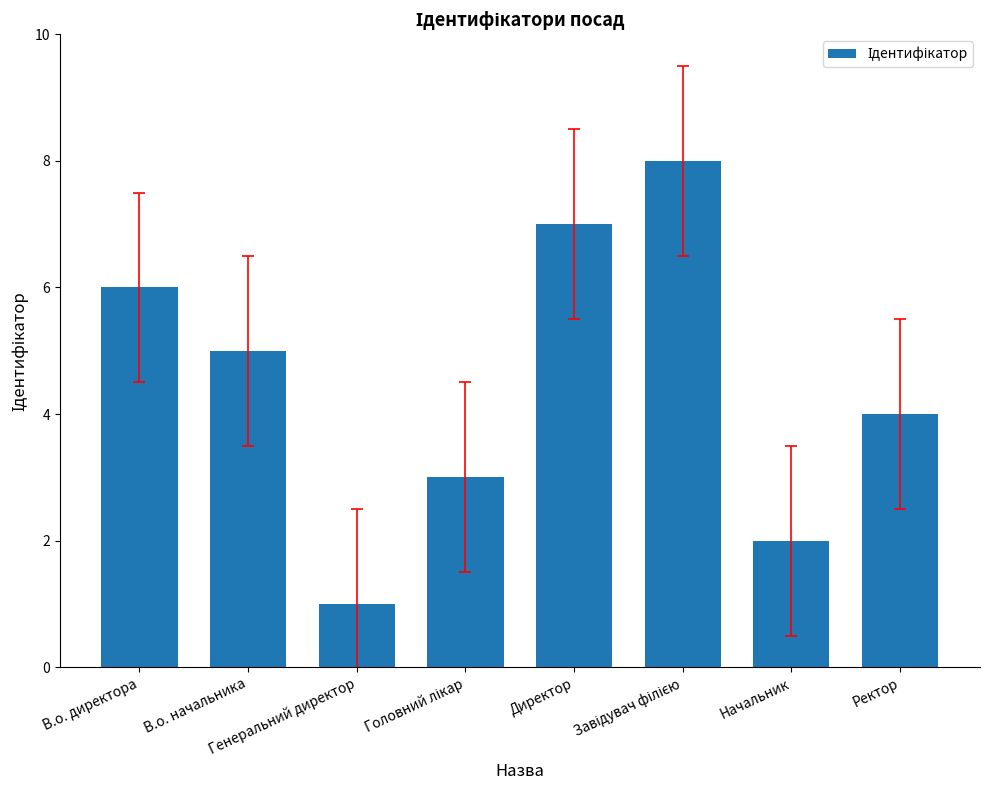

How many bars are there in total?

8